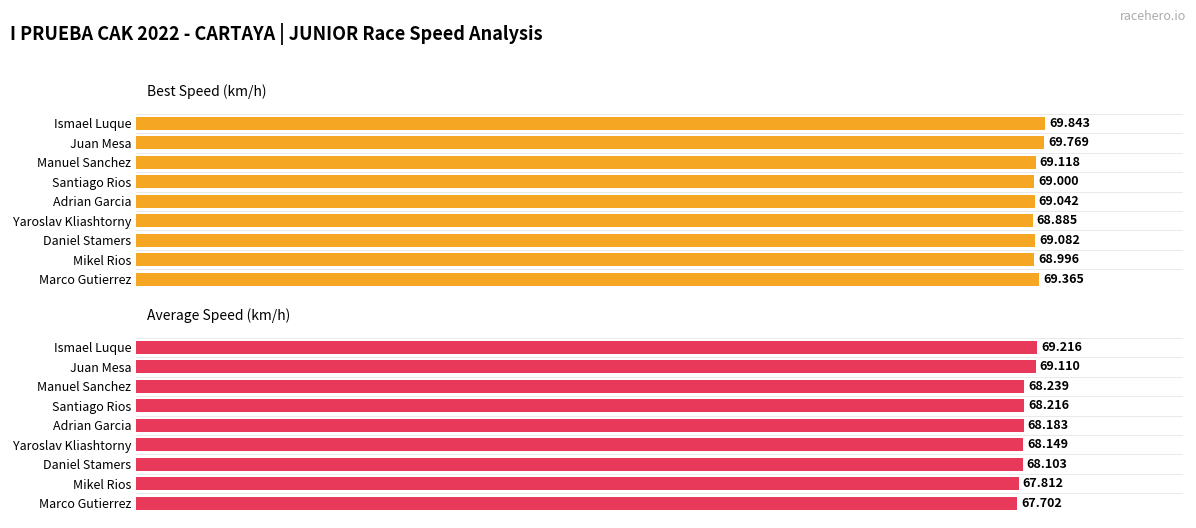

What is the average value of the Average Speed series?

68.3